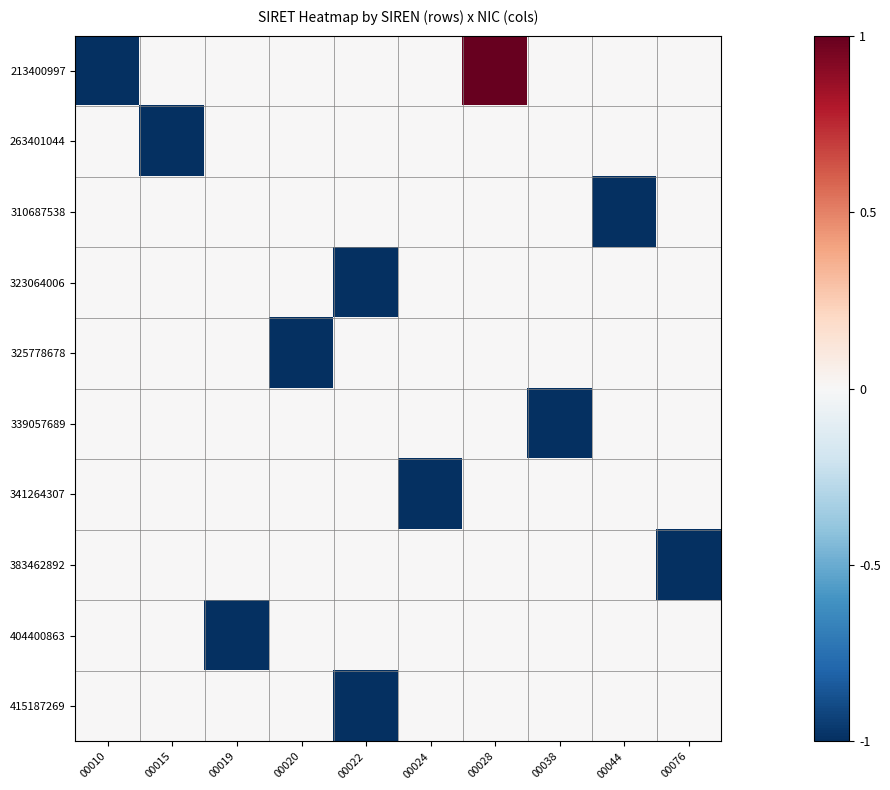

Which series has the largest total across all categories?

213400997